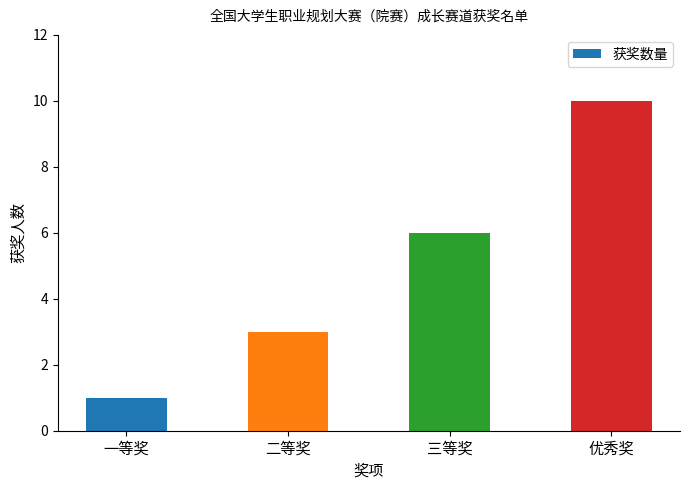

What is the change in value from 一等奖 to 二等奖?

+2